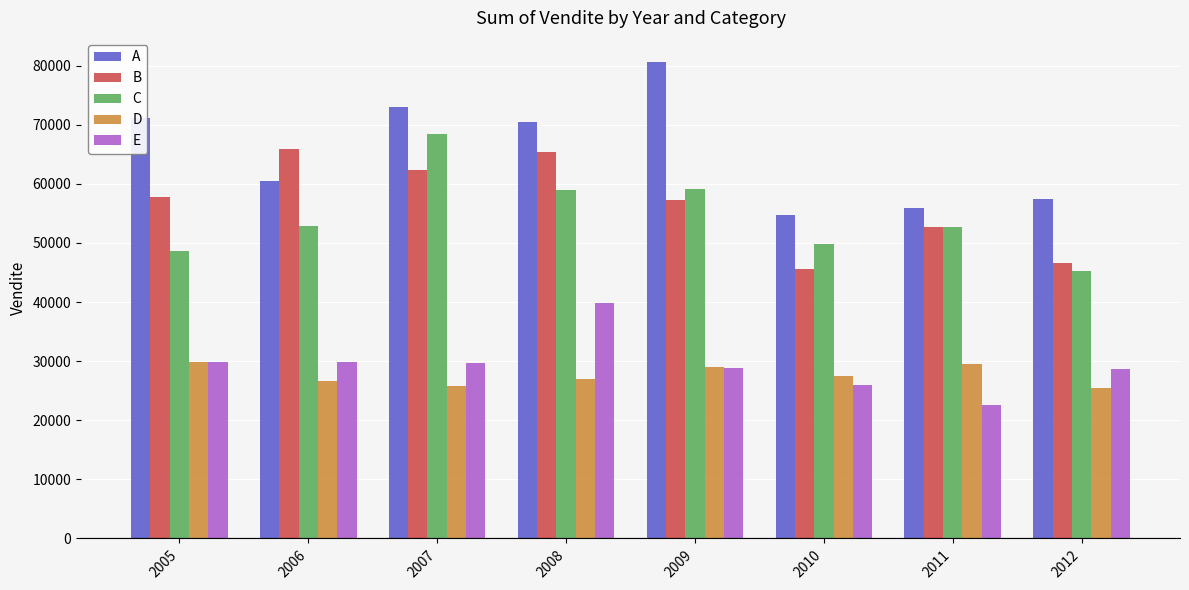

At how many categories does at least one series exceed 61039?

5